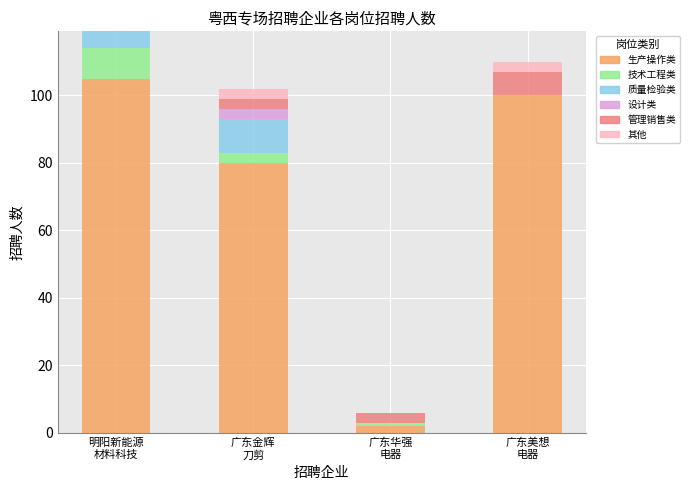

What is the highest value of the 生产操作类 series?

105